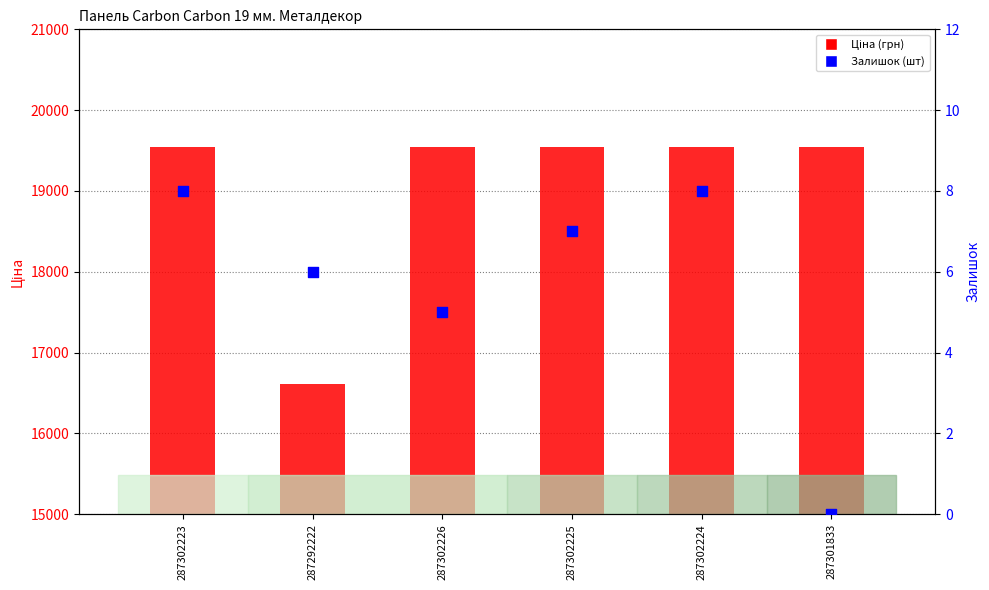

What is the total value across all series at 287302225?

19549.7